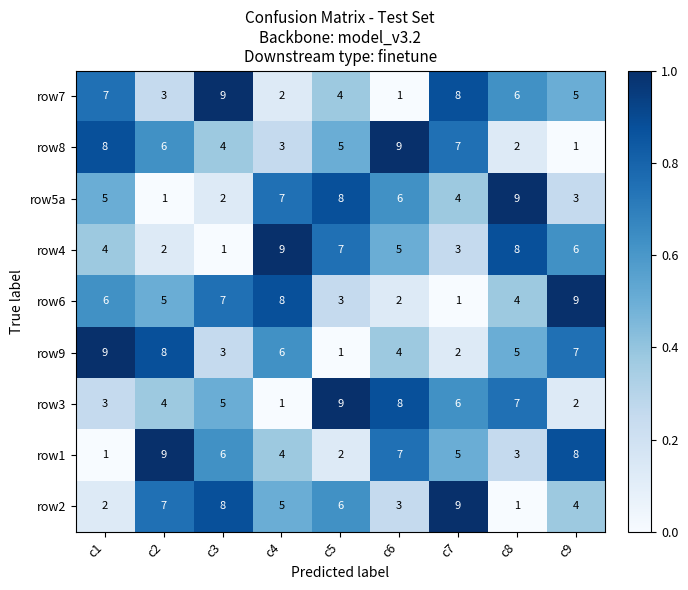

Rank the series at c7 from highest to lowest value.

row2, row7, row8, row3, row1, row5a, row4, row9, row6